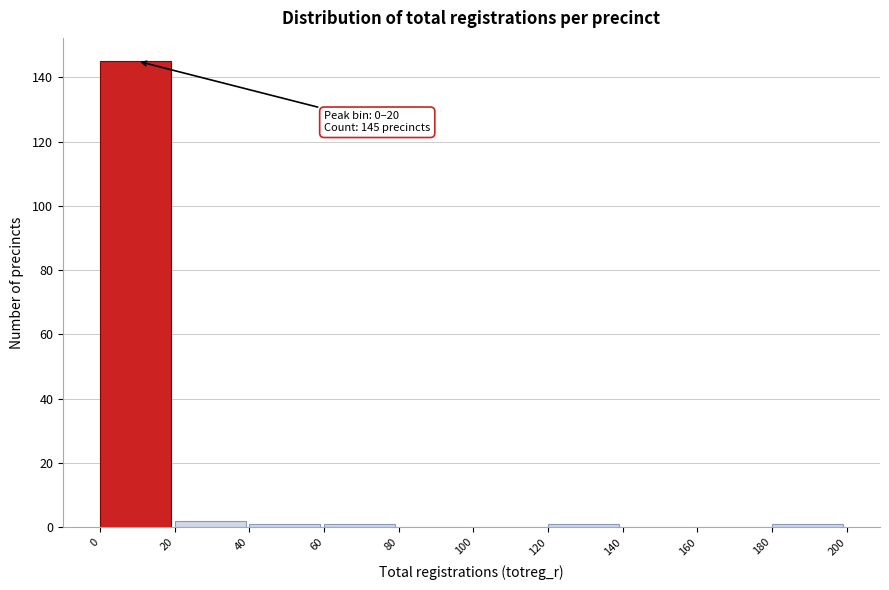

Which range on the x-axis has the tallest bar?

0 to 20